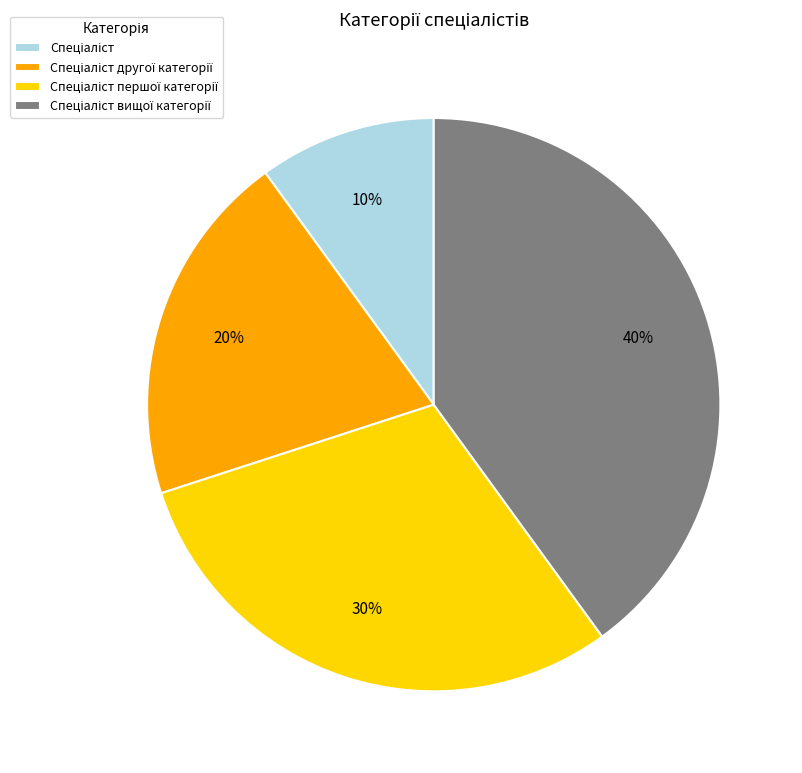

Is there a majority slice in this chart?

No